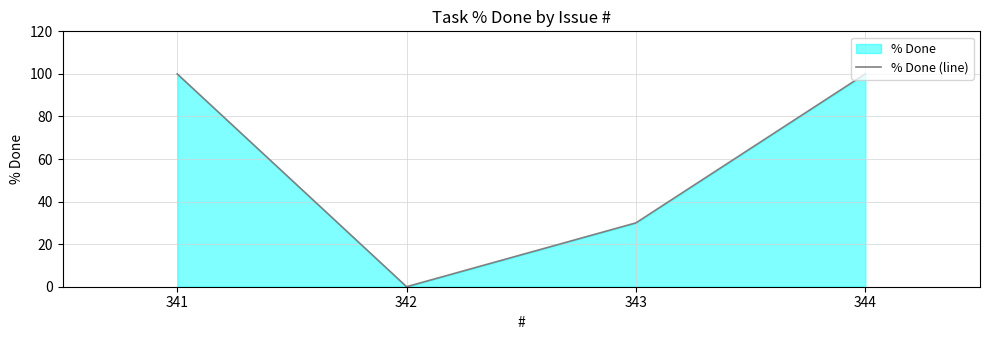

List the labels in order of value, smallest first.

342, 343, 341, 344